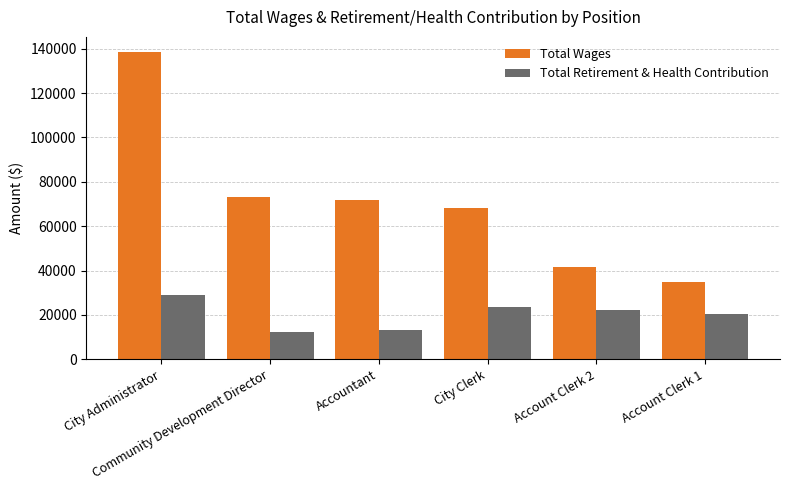

Rank the series by their average value, from highest to lowest.

Total Wages, Total Retirement & Health Contribution